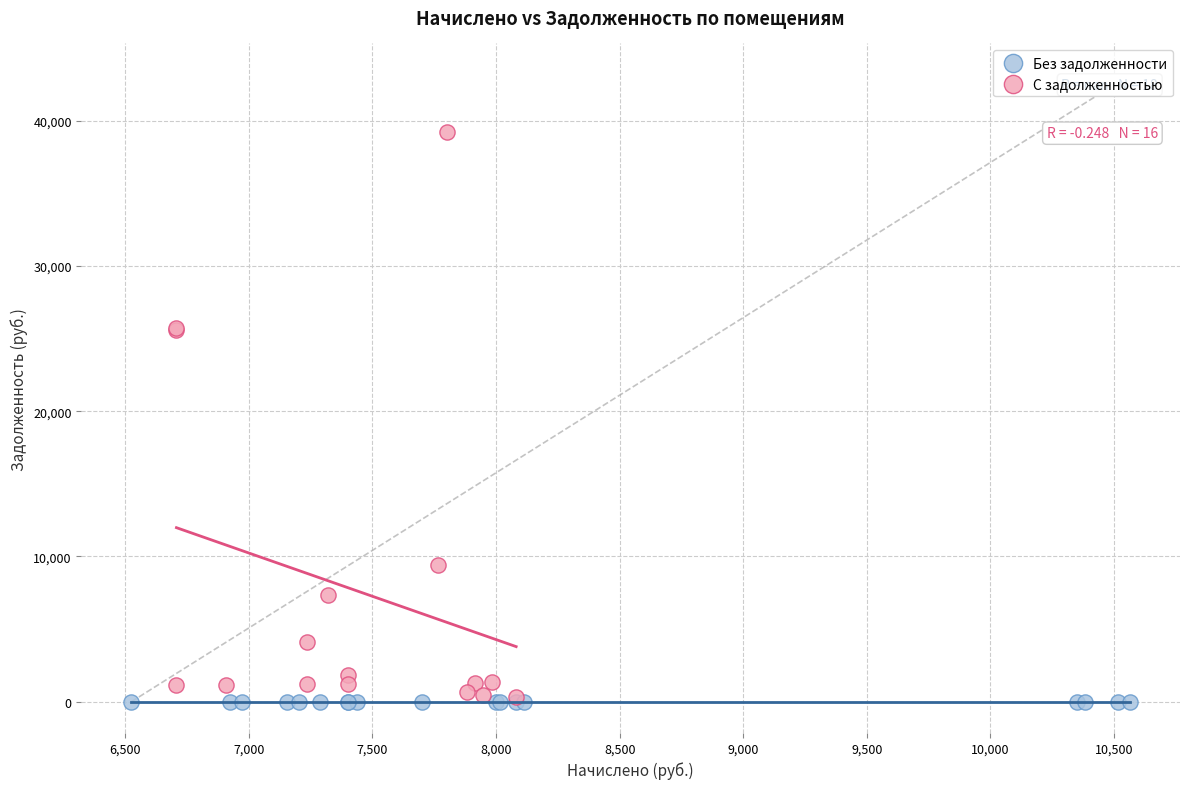

Which series contains the highest Y value?

С задолженностью